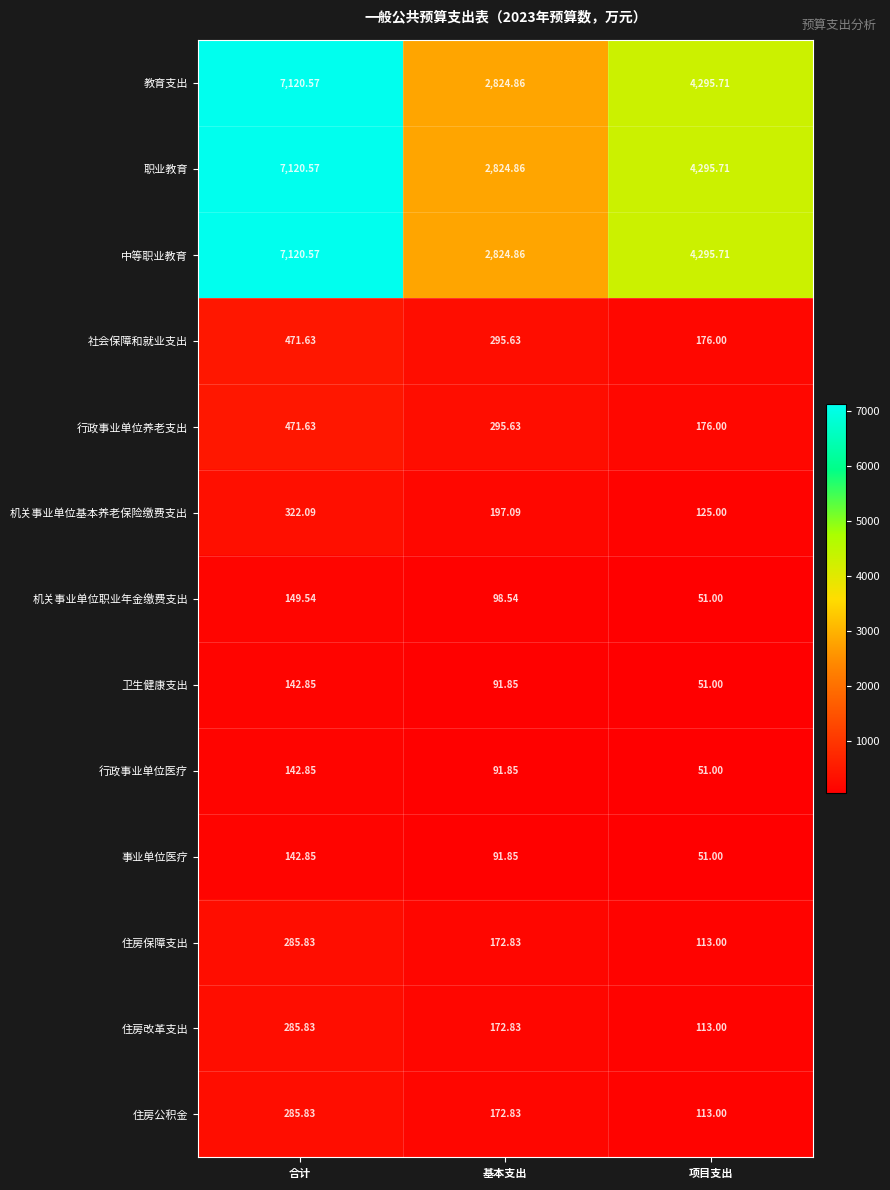

What is the total value across all series at 项目支出?

13907.1